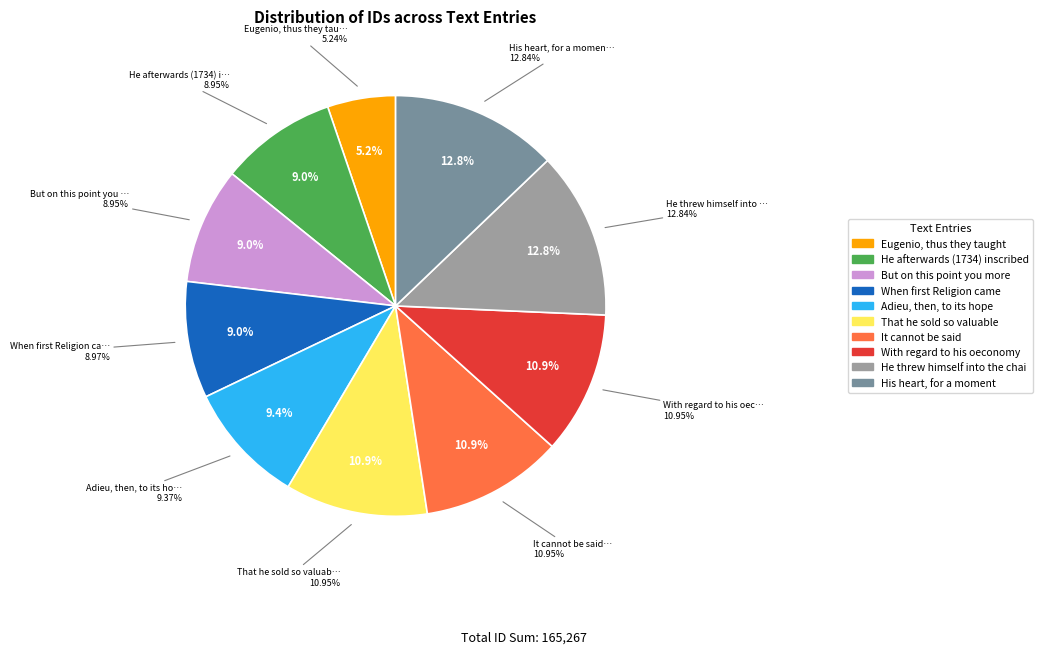

What is the smallest slice in the pie chart?

Eugenio, thus they taught